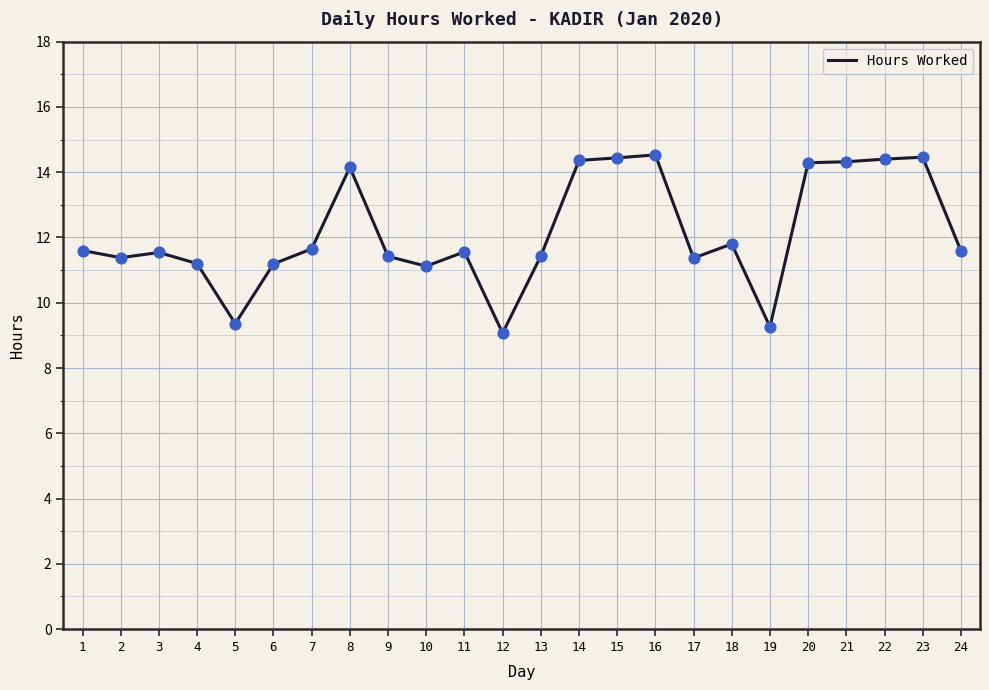

Approximately how many times larger is the value at 15 compared to 21?

1.0